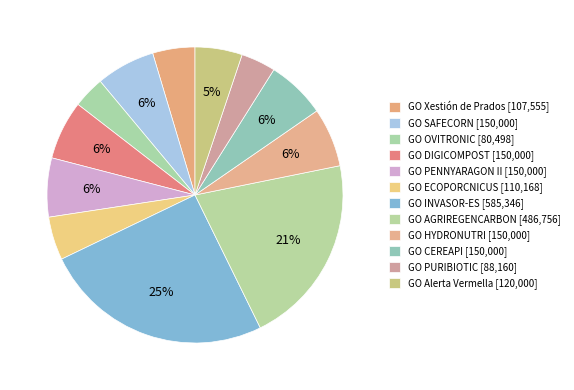

To the nearest percent, what is the difference between the largest and smallest slice percentages?

22%